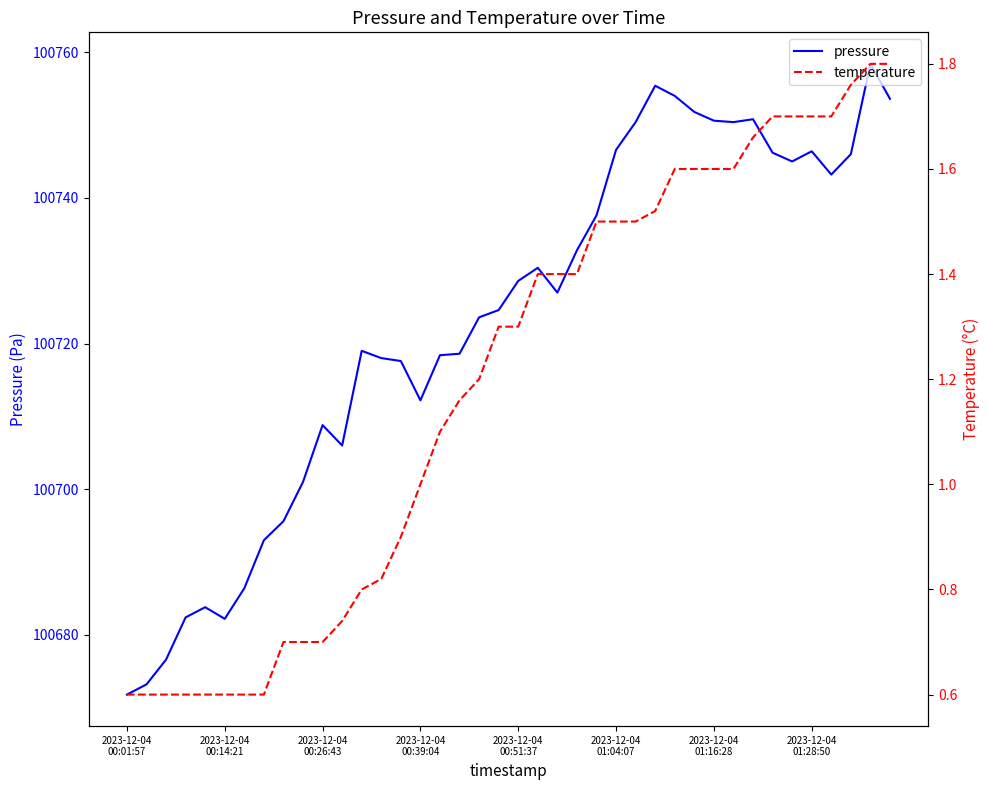

Count the number of data series in this chart.

2